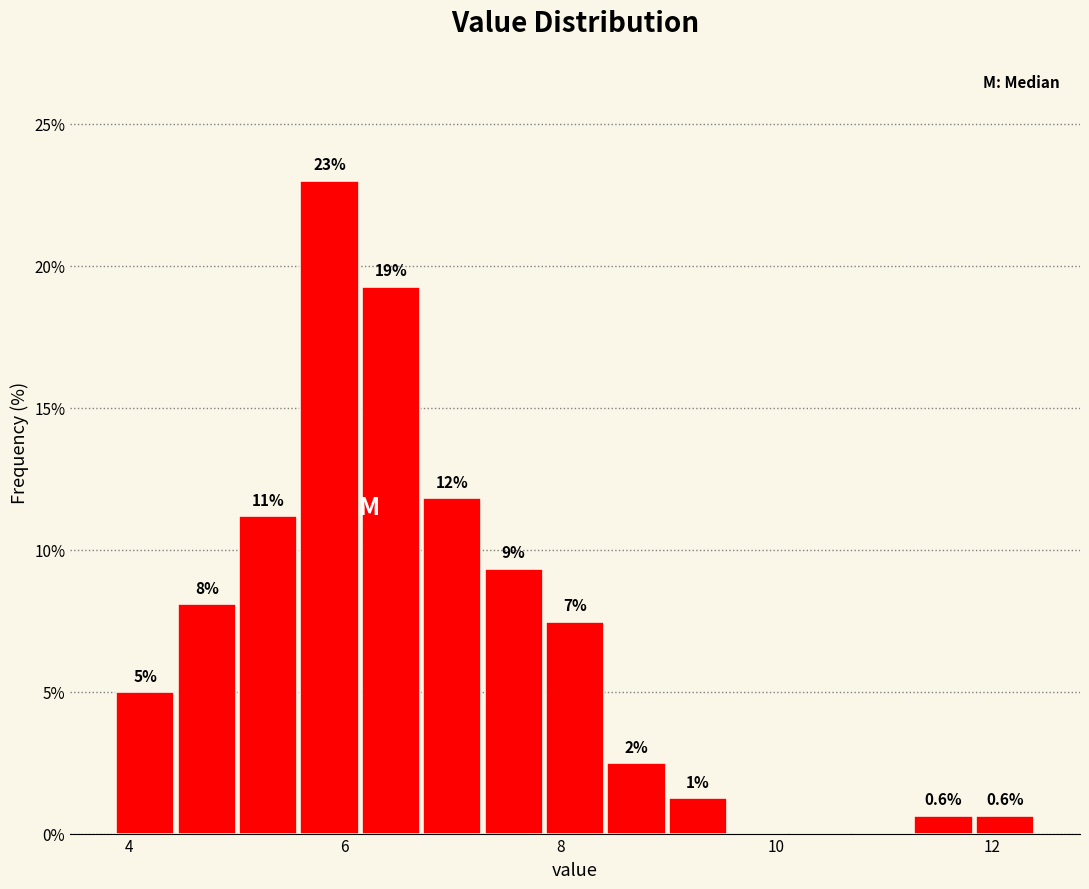

Read against the x-axis, roughly where is the centre of the tallest bar?

5.8